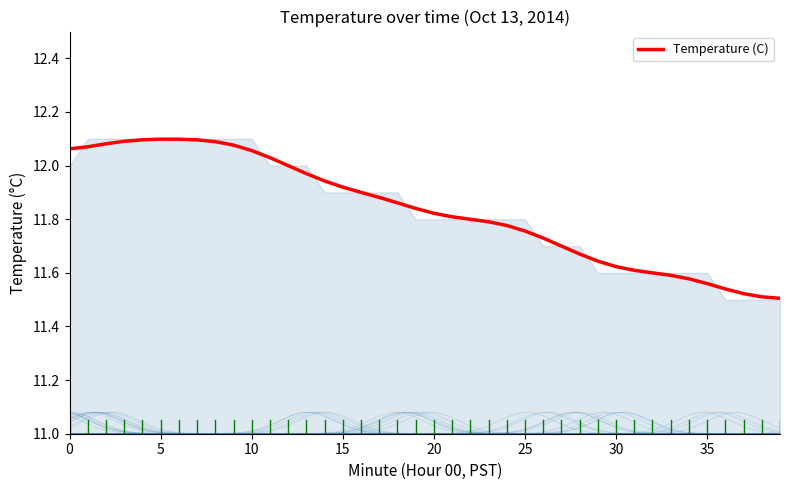

Which label corresponds to the smallest value in the chart?

39